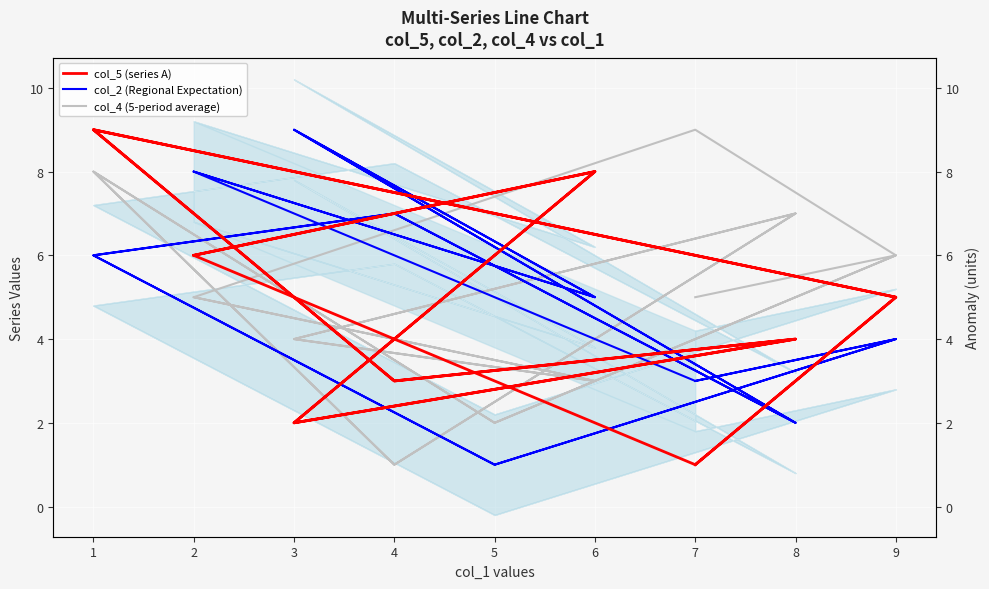

What is the lowest value of the col_5 (series A) series?

1